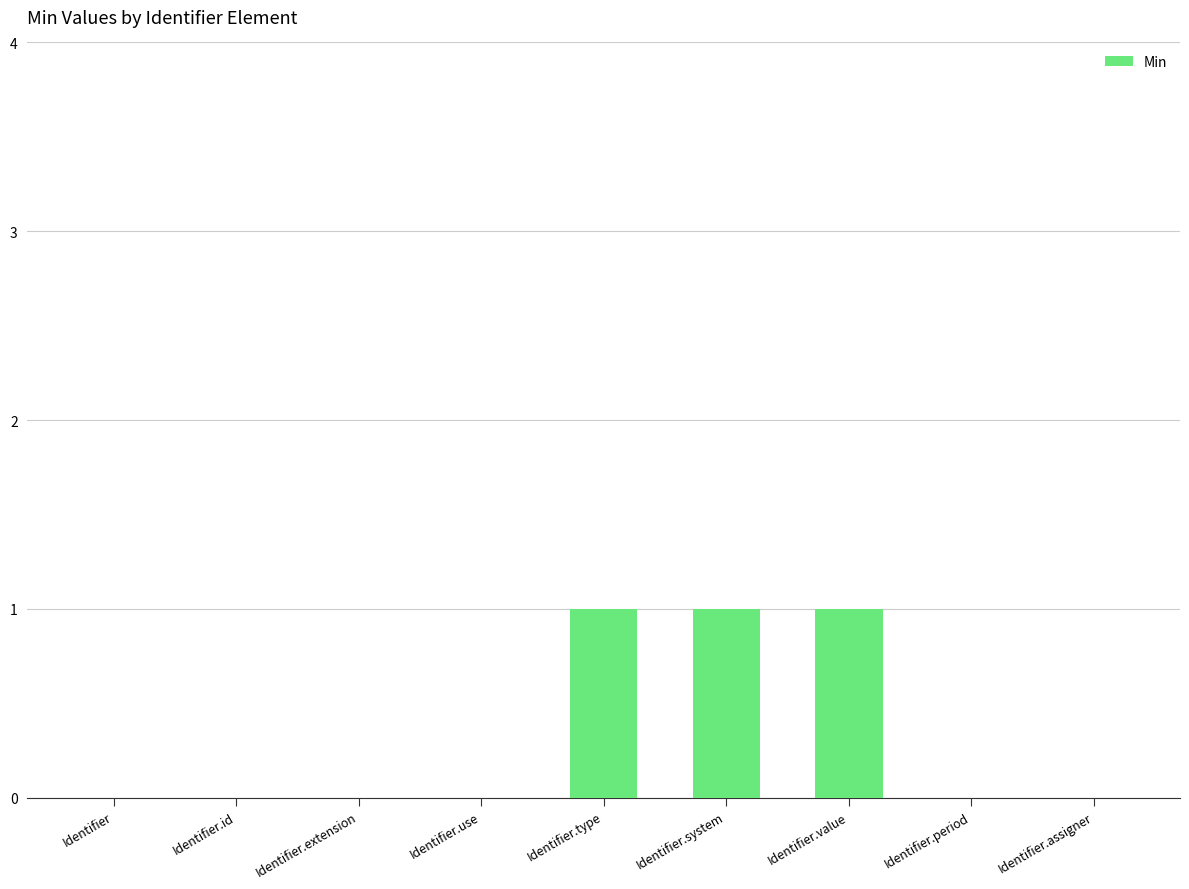

Count the number of data series in this chart.

1